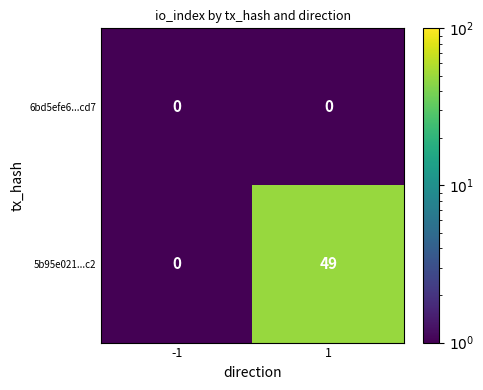

True or false: 5b95e021...c2 has a value of 33 at 1.

False